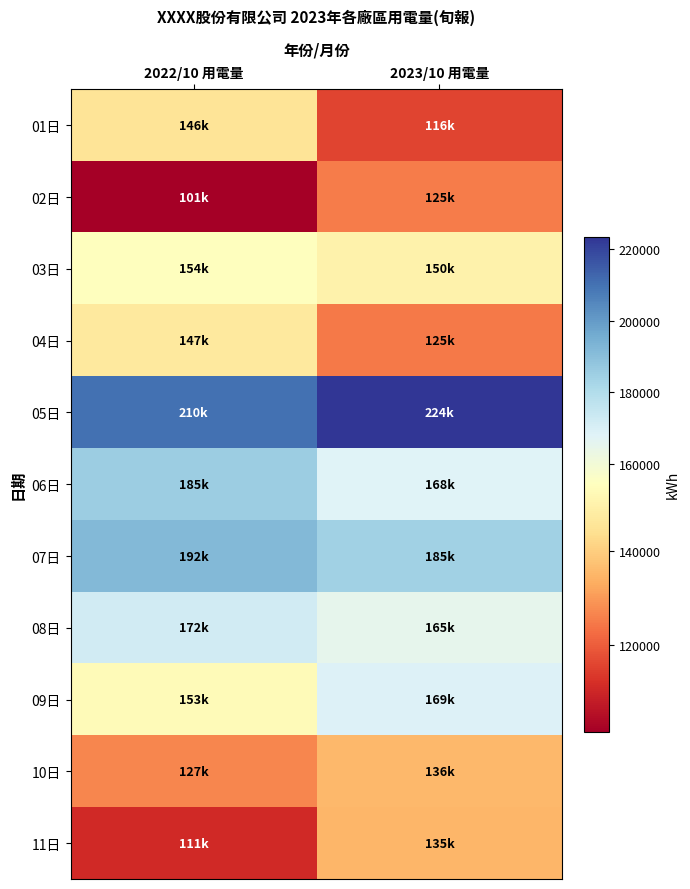

How many distinct data groups are displayed?

11